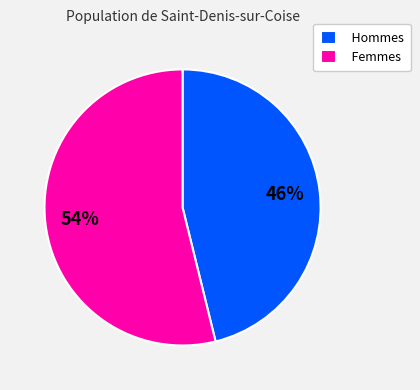

What is the majority slice?

Femmes